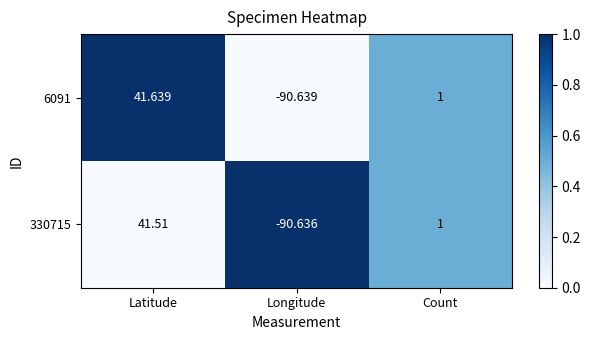

At which category is the sum across all series the highest?

Latitude